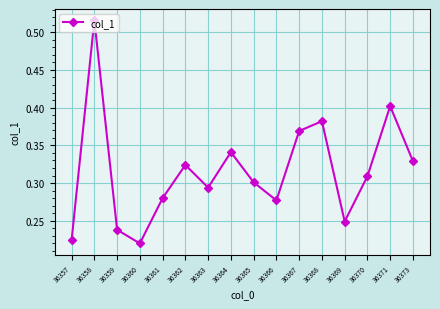

Rank the categories by value from highest to lowest.

36358, 36371, 36368, 36367, 36364, 36373, 36362, 36370, 36365, 36363, 36361, 36366, 36369, 36359, 36357, 36360